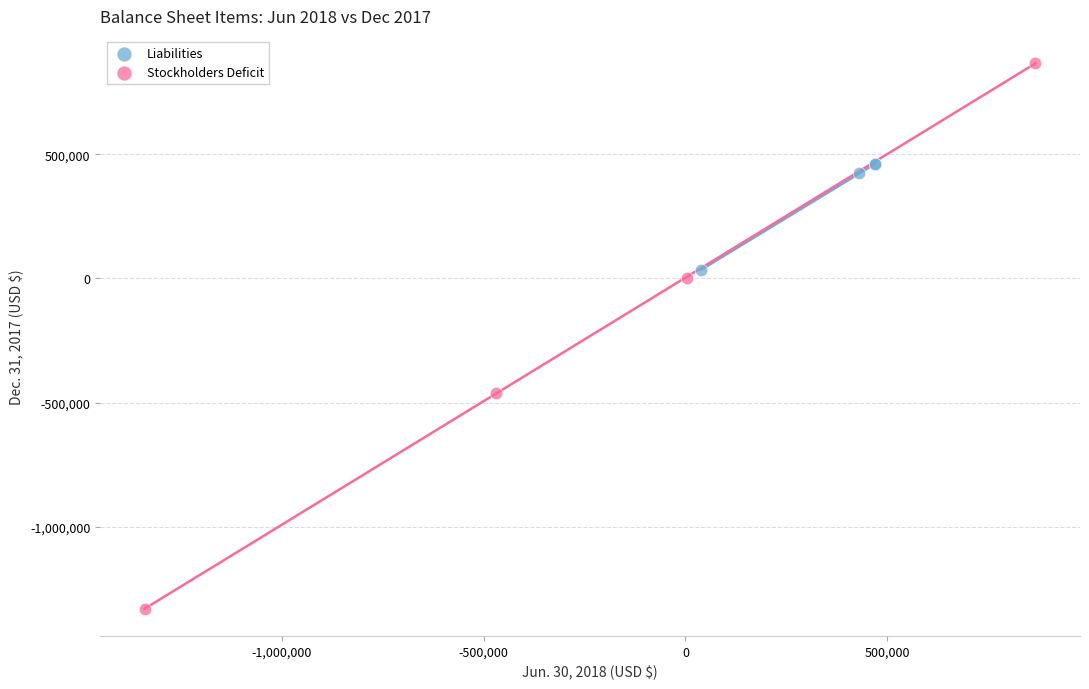

Which series reaches the minimum Y coordinate?

Stockholders Deficit